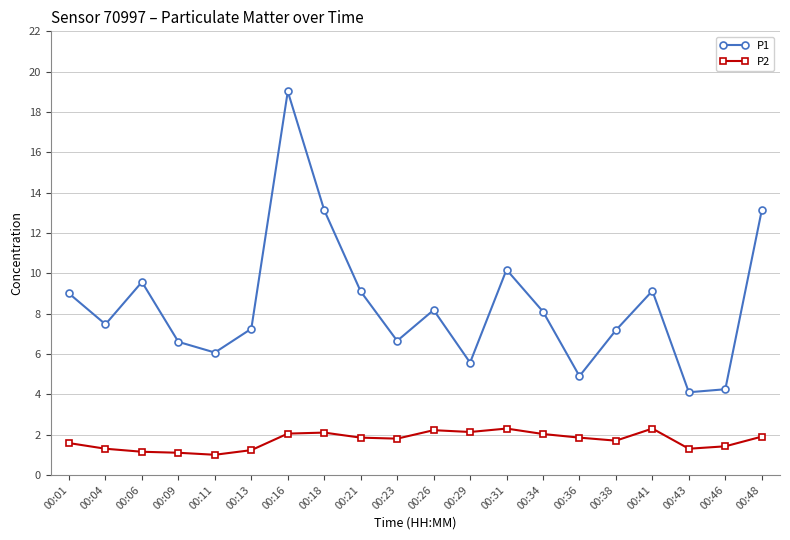

How many data points in P2 are above 1?

19